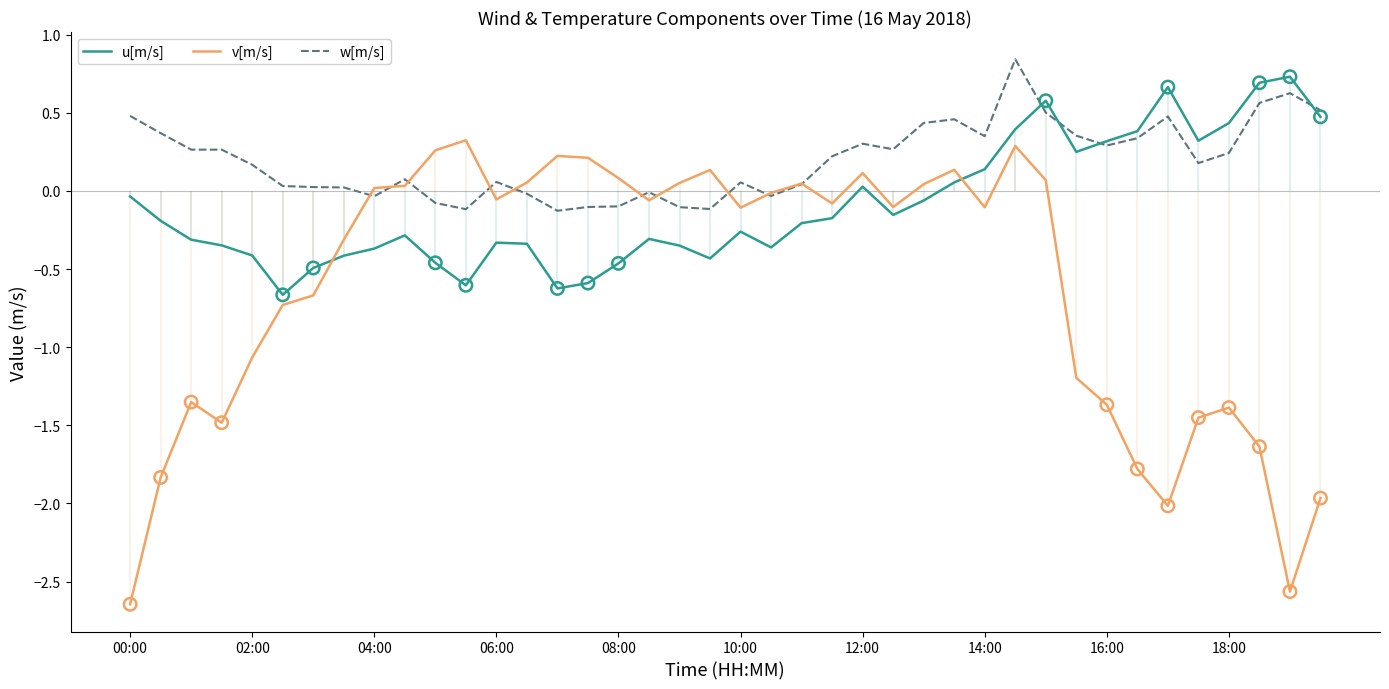

What are all the series names shown in the legend?

u[m/s], v[m/s], w[m/s]